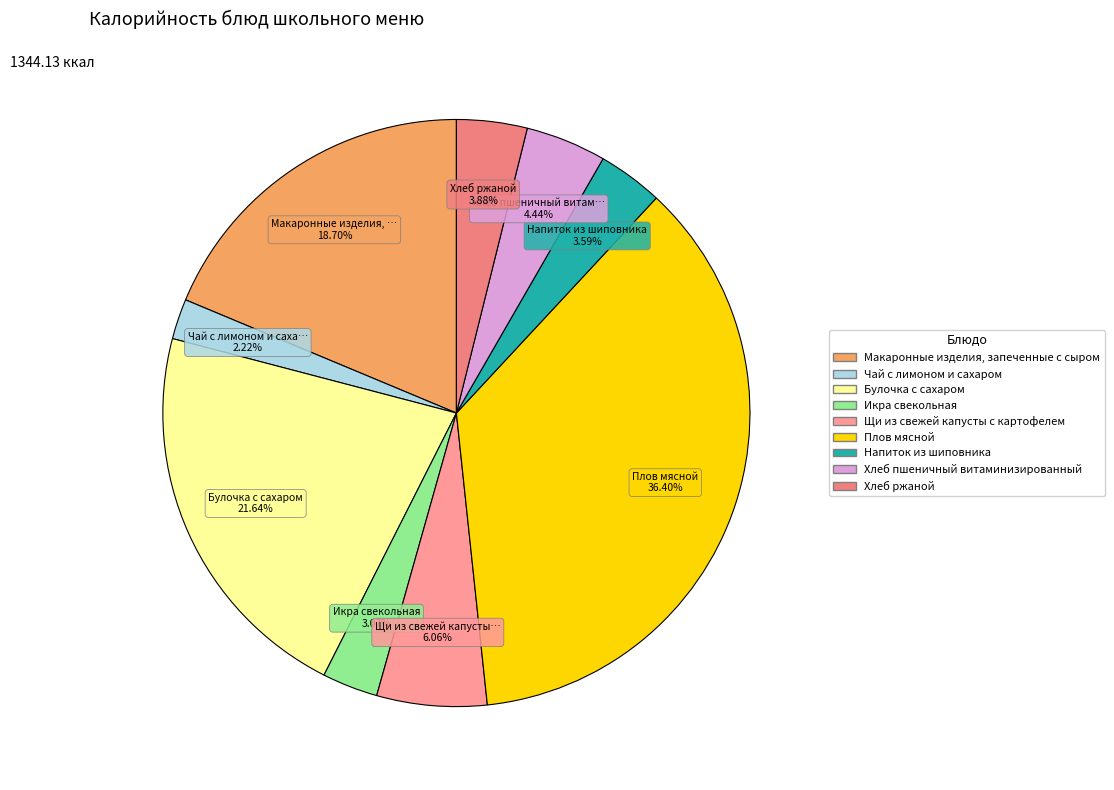

Approximately how many times larger is the value at Хлеб ржаной compared to Макаронные изделия, запеченные с сыром?

0.2